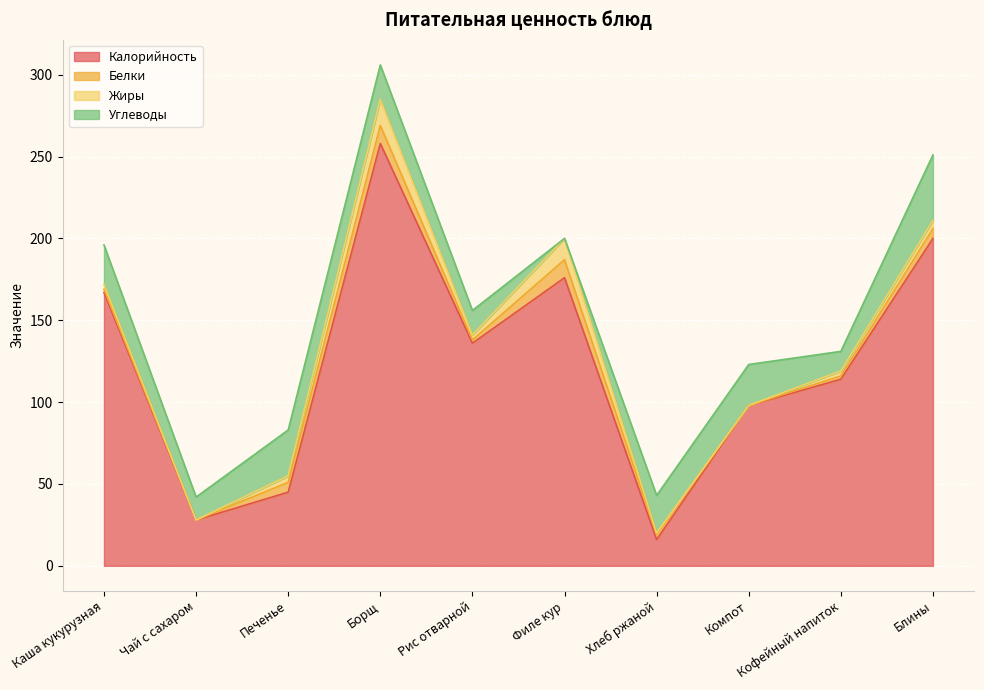

True or false: Калорийность has more than 0 points higher than both neighbors.

True